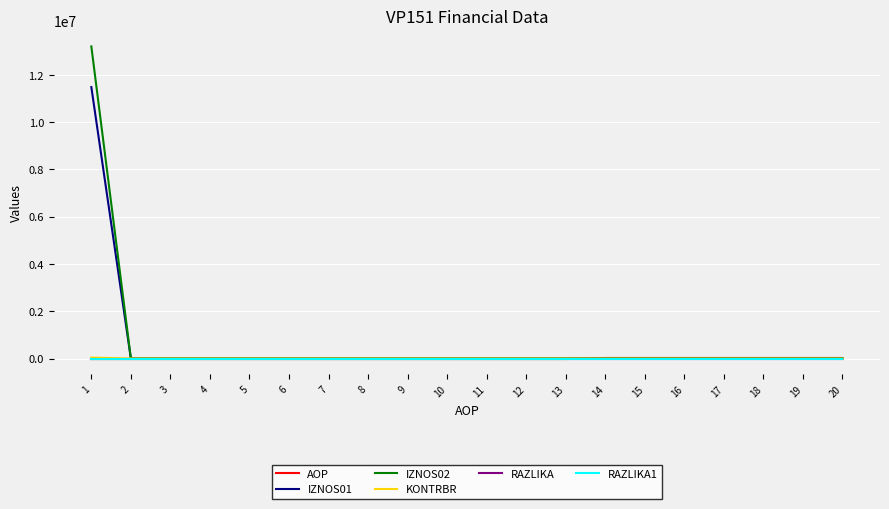

How many lines are shown in the chart?

6